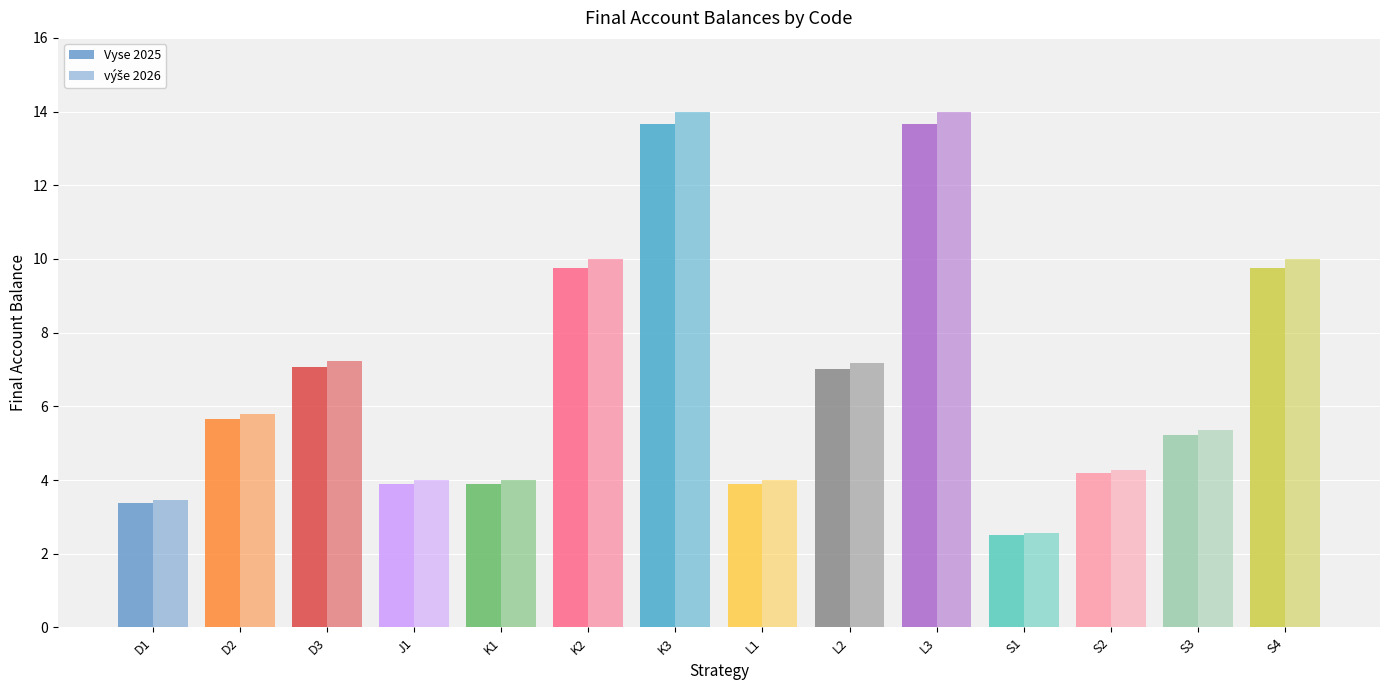

Rank the categories by Vyse 2025 value from highest to lowest.

K3, L3, K2, S4, D3, L2, D2, S3, S2, J1, K1, L1, D1, S1